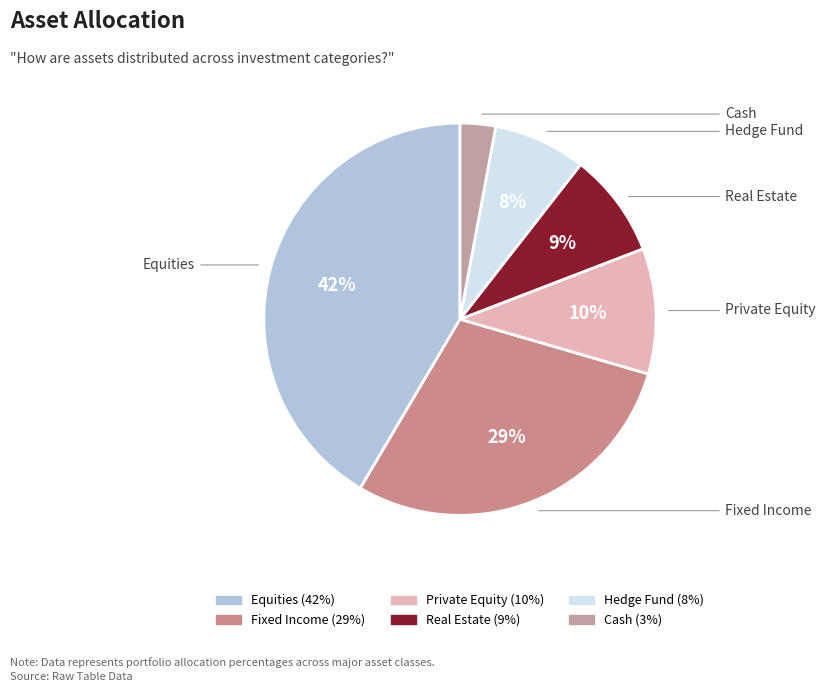

Is there any slice that represents more than half of the pie?

No